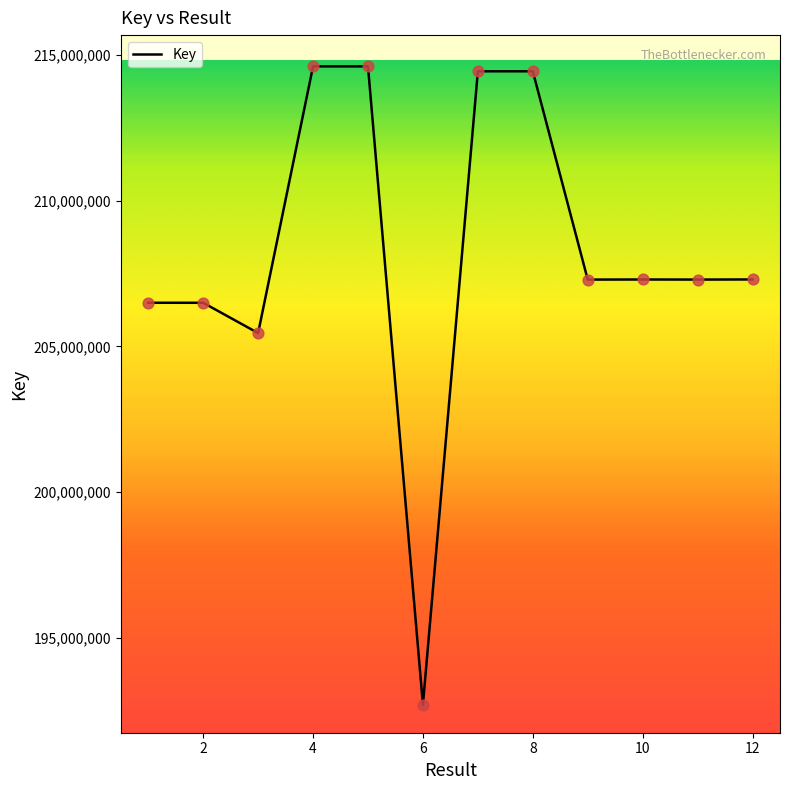

What is the greatest value displayed?

214608477